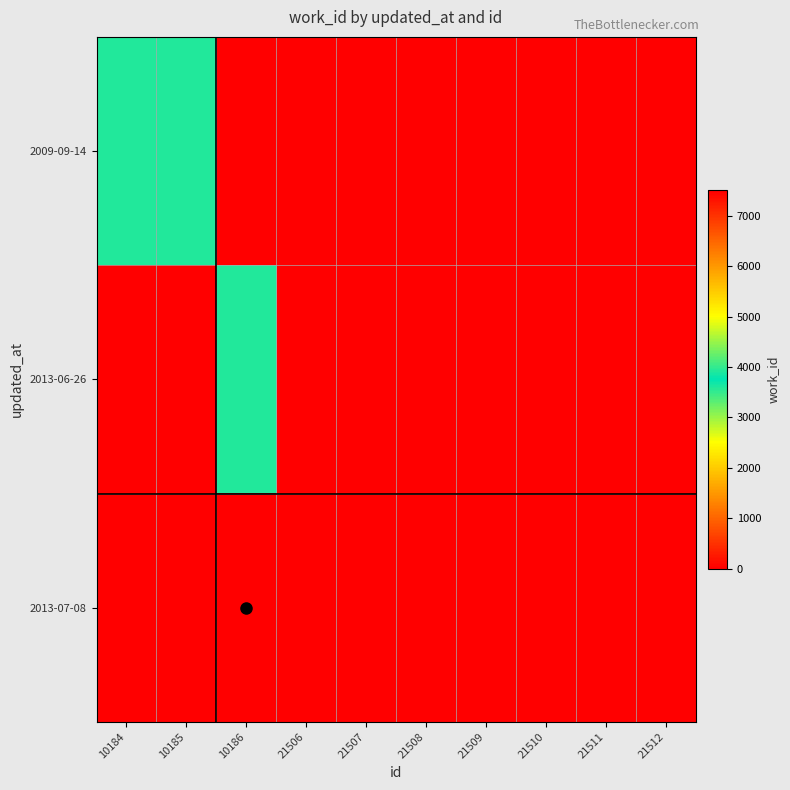

Which category has the lowest value across all series?

10186